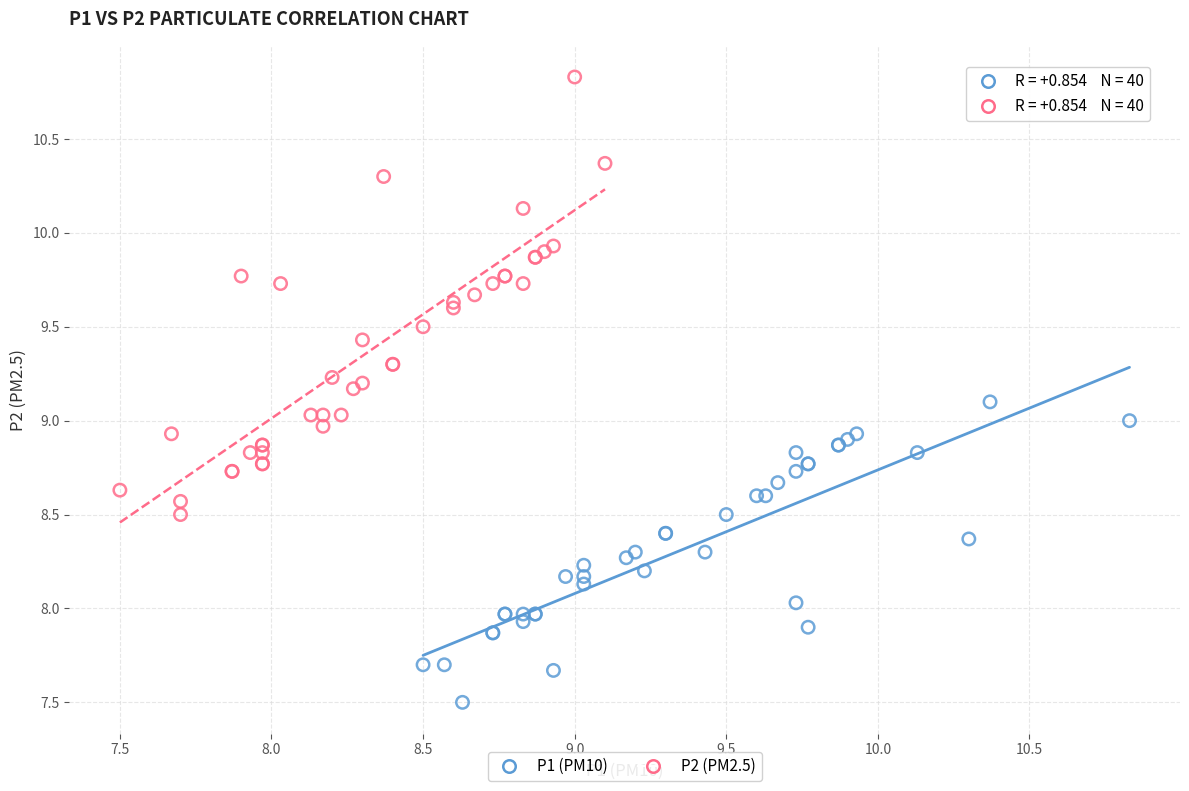

Which series has the widest spread of Y values?

P2 (PM2.5)